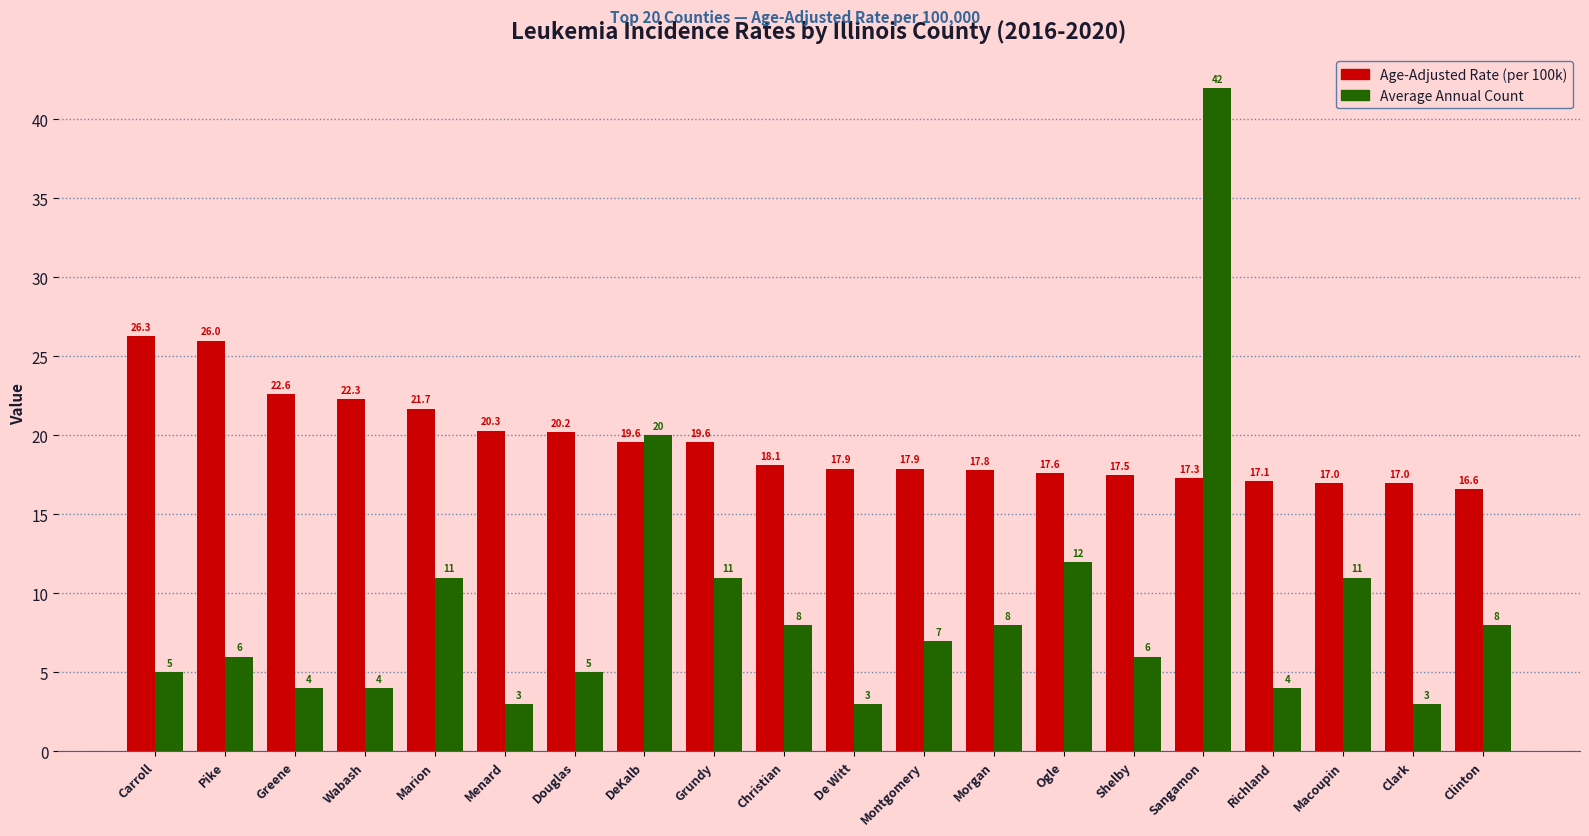

What is the maximum value shown in the chart?

42.0